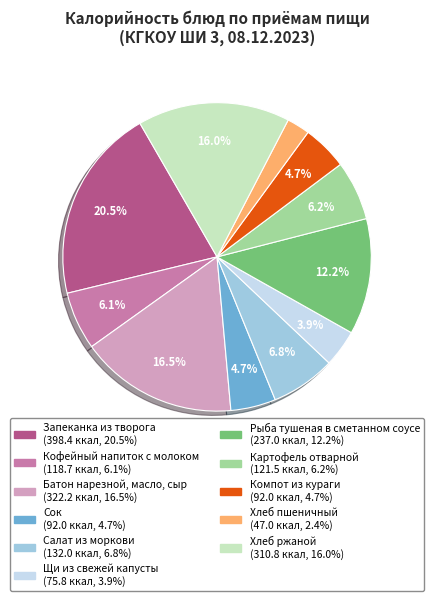

How many slices are in this pie chart?

11